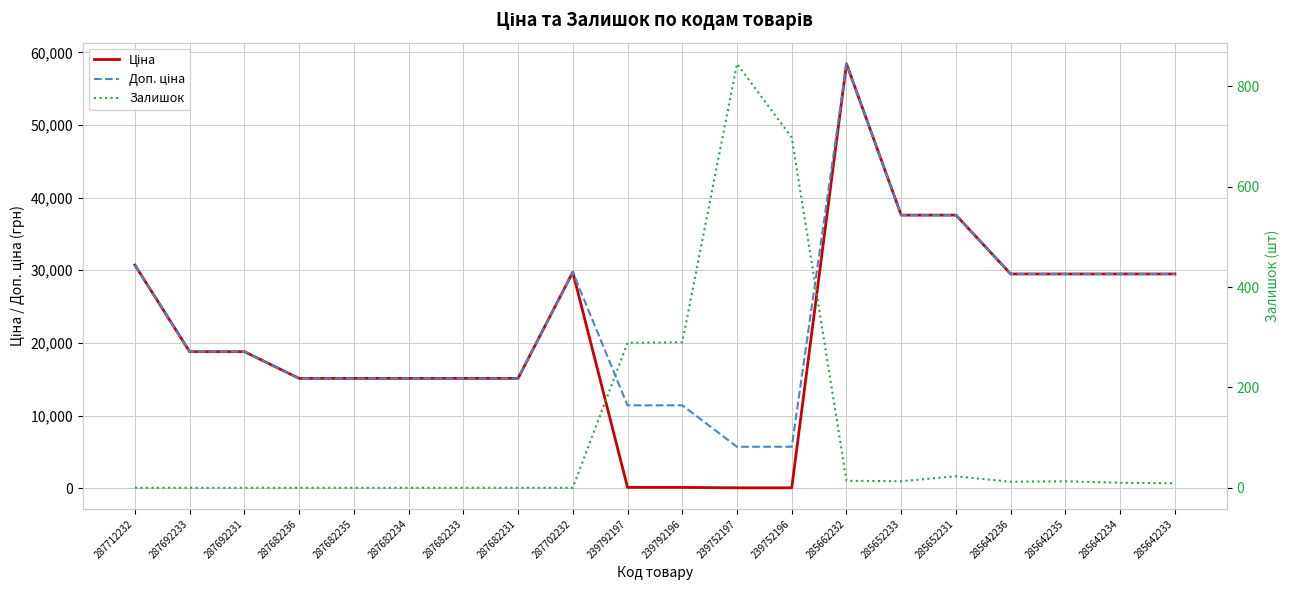

At which category is the sum across all series the highest?

285662232